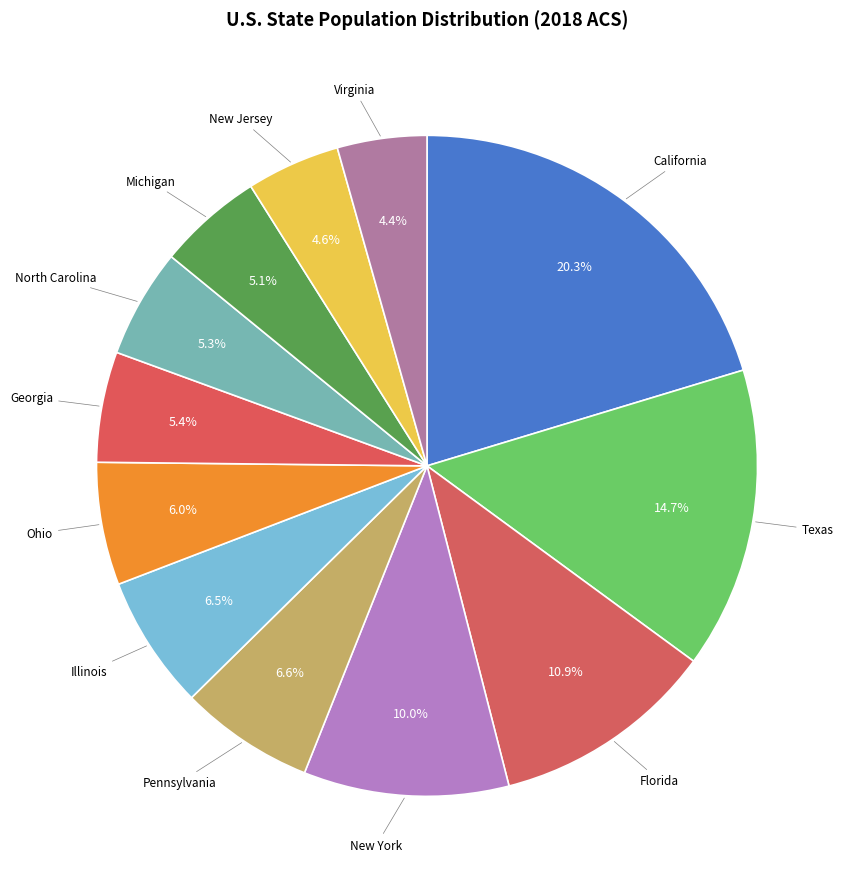

To the nearest percent, what is the difference between the New York and Texas slice percentages?

5%